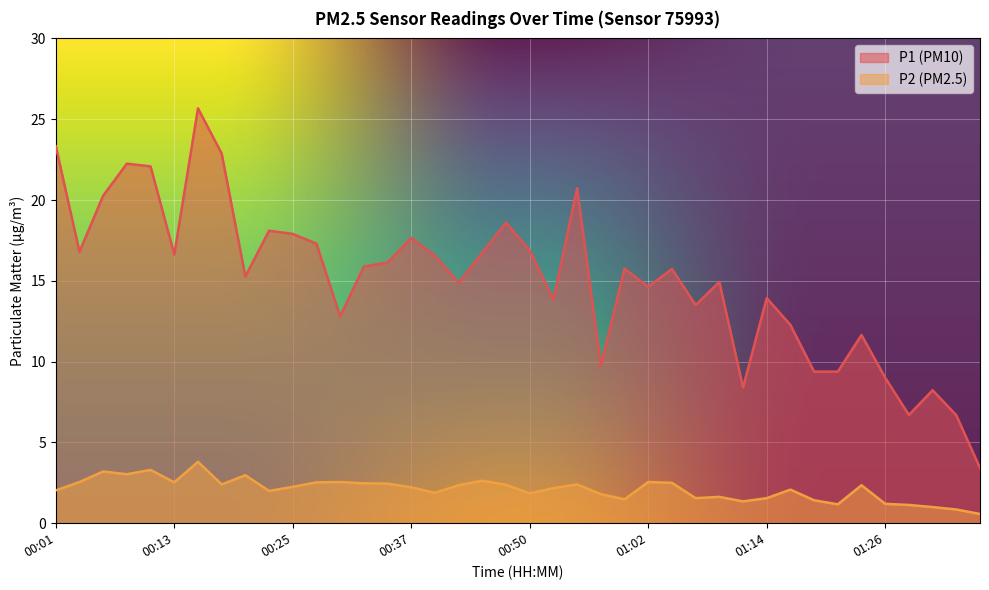

What is the minimum value for P2?

0.6